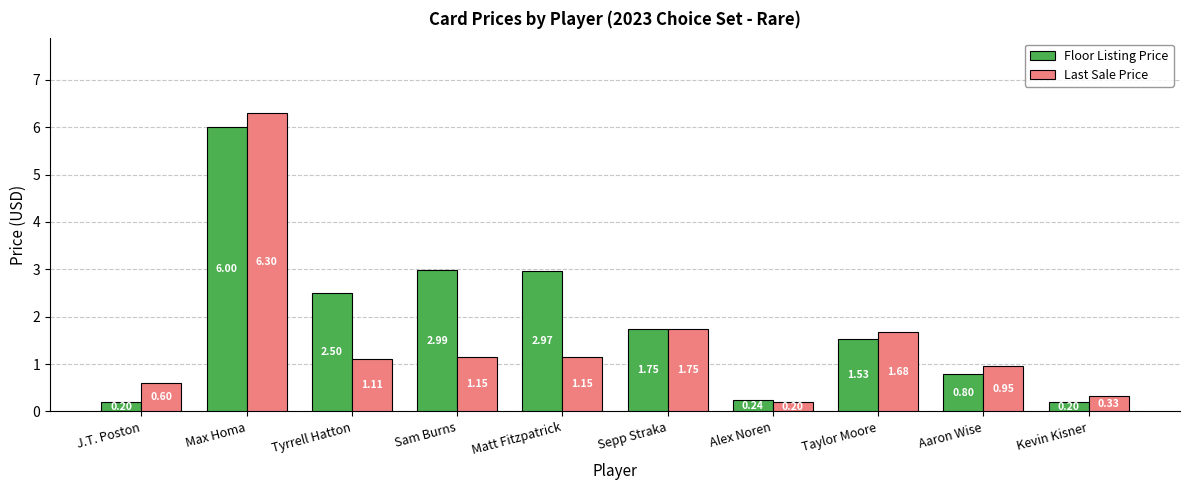

Does the chart contain stacked bars?

No